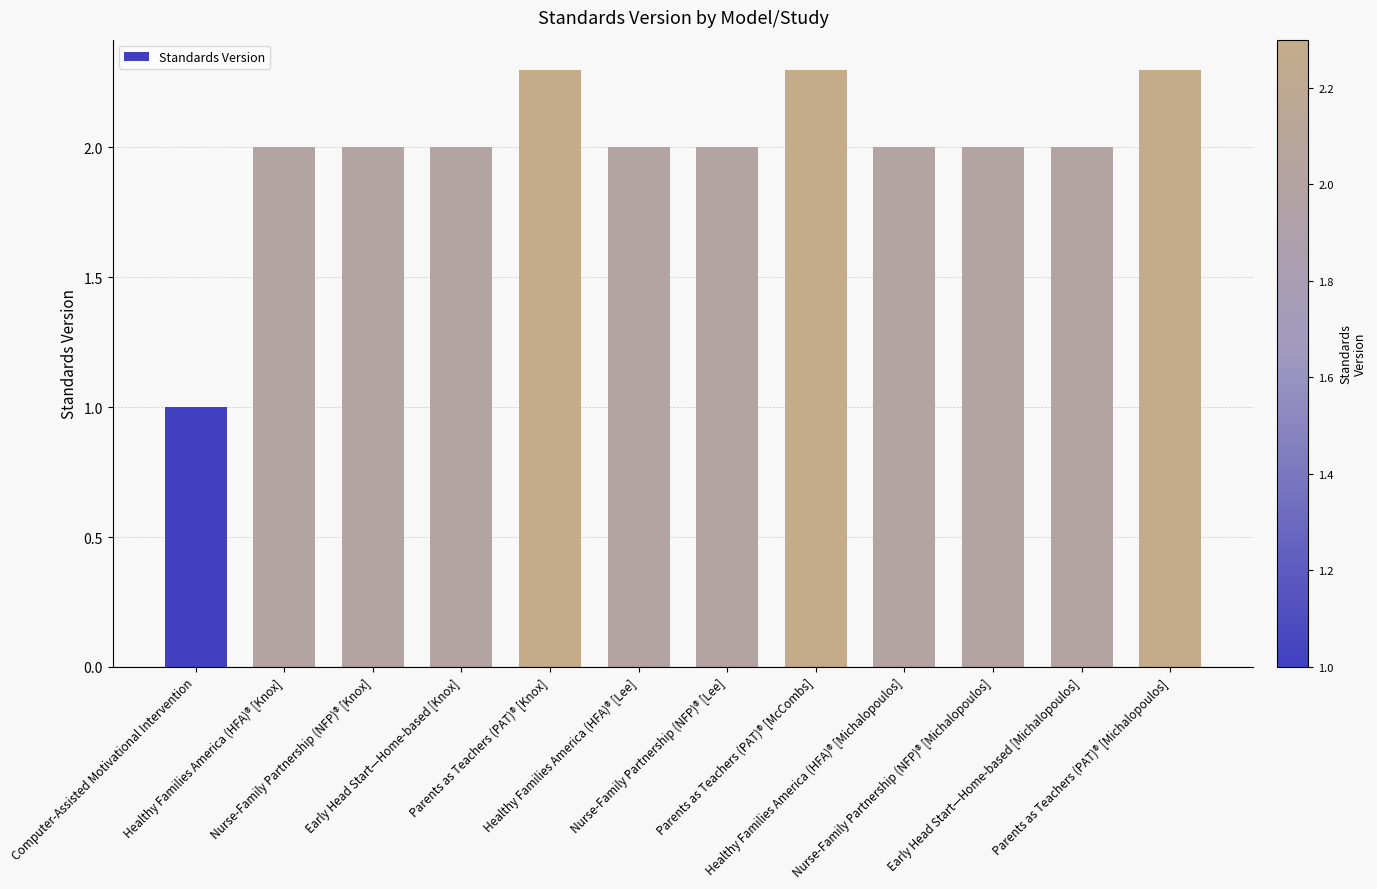

What is the difference between the second highest and minimum values?

1.3